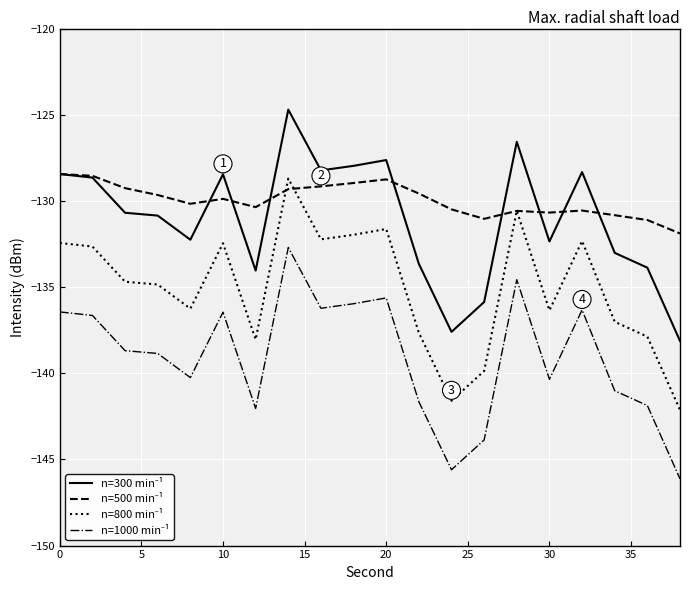

What is the smallest value displayed?

-146.1